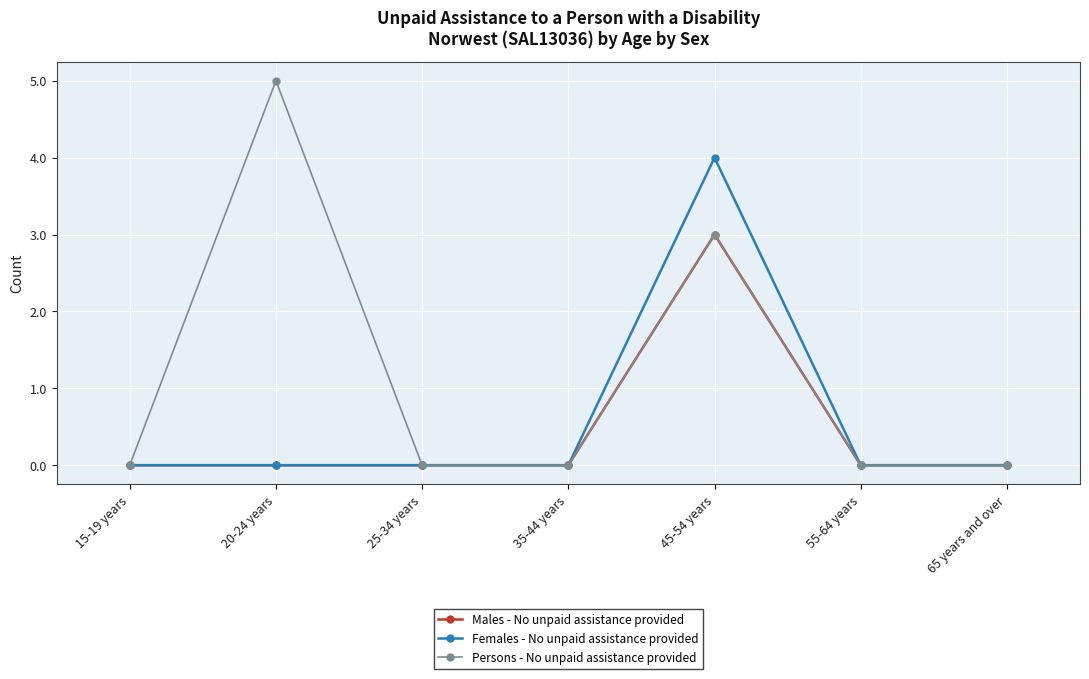

Which category has the highest value across all series?

20-24 years